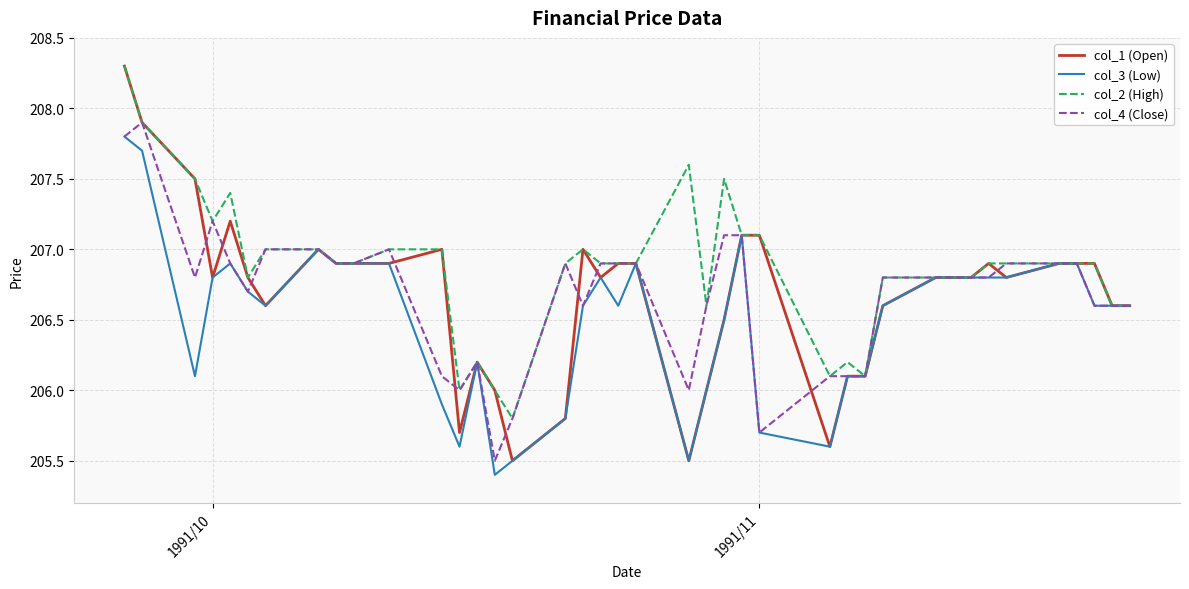

What is the greatest value displayed?

208.3